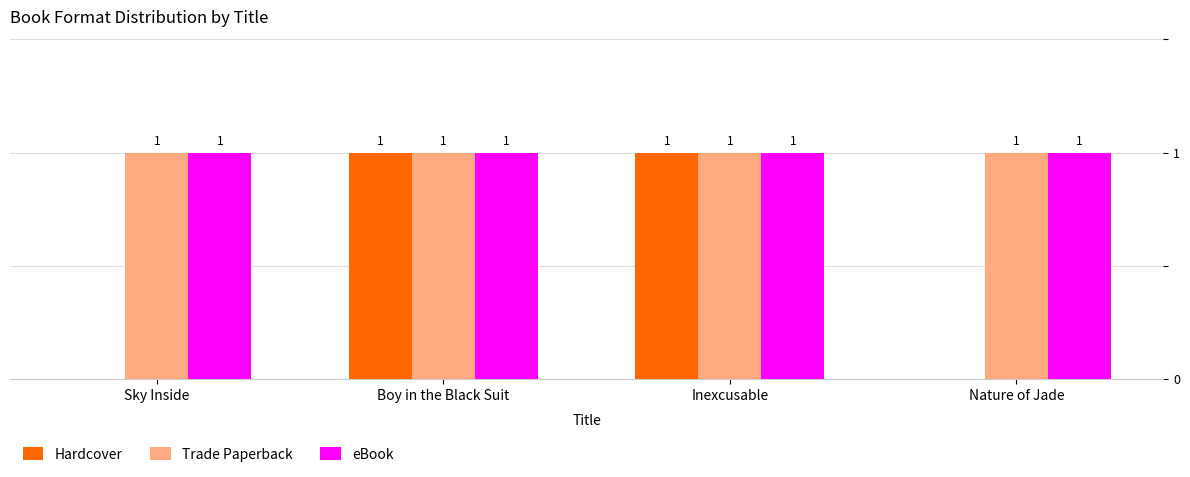

Between Boy in the Black Suit and Nature of Jade, which series saw the biggest shift?

Hardcover